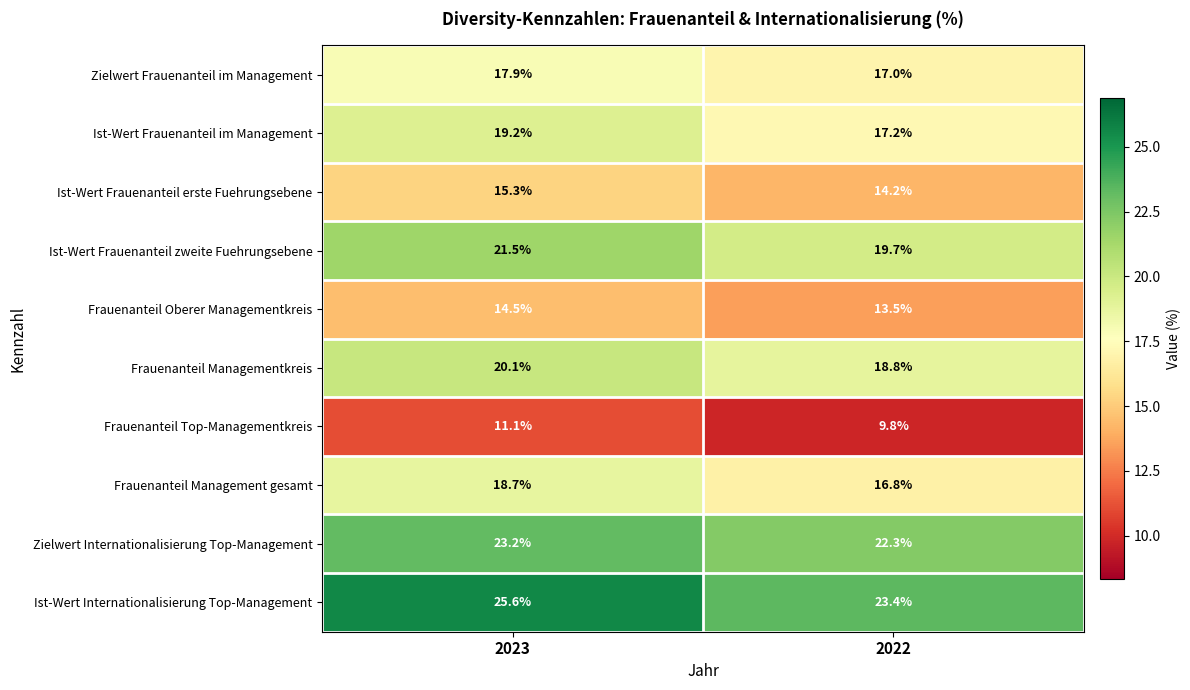

How many series are shown in this chart?

10